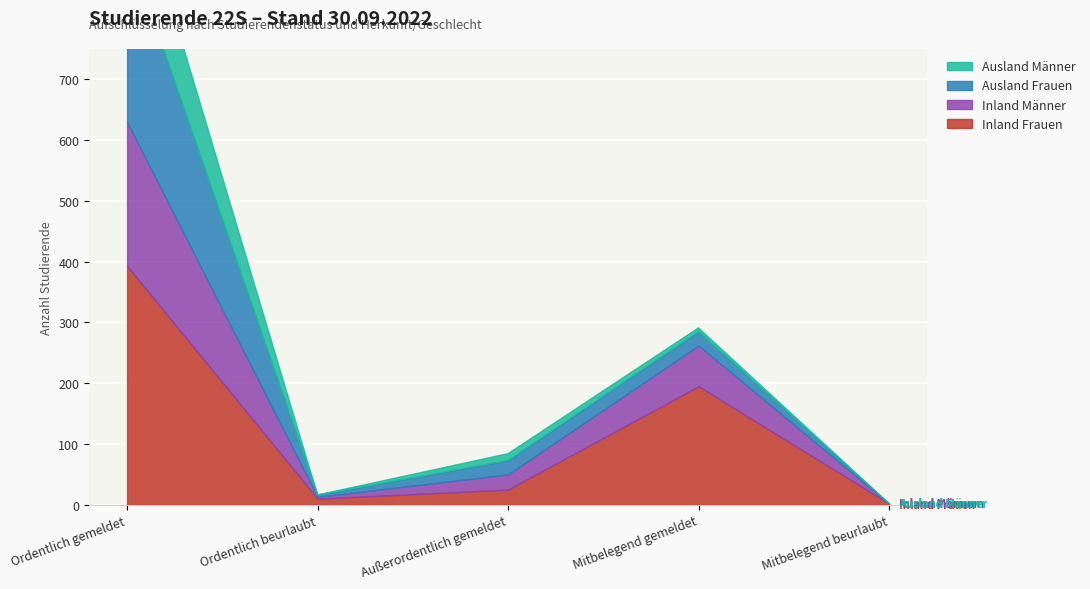

What are all the series names shown in the legend?

Inland Frauen, Inland Männer, Ausland Frauen, Ausland Männer